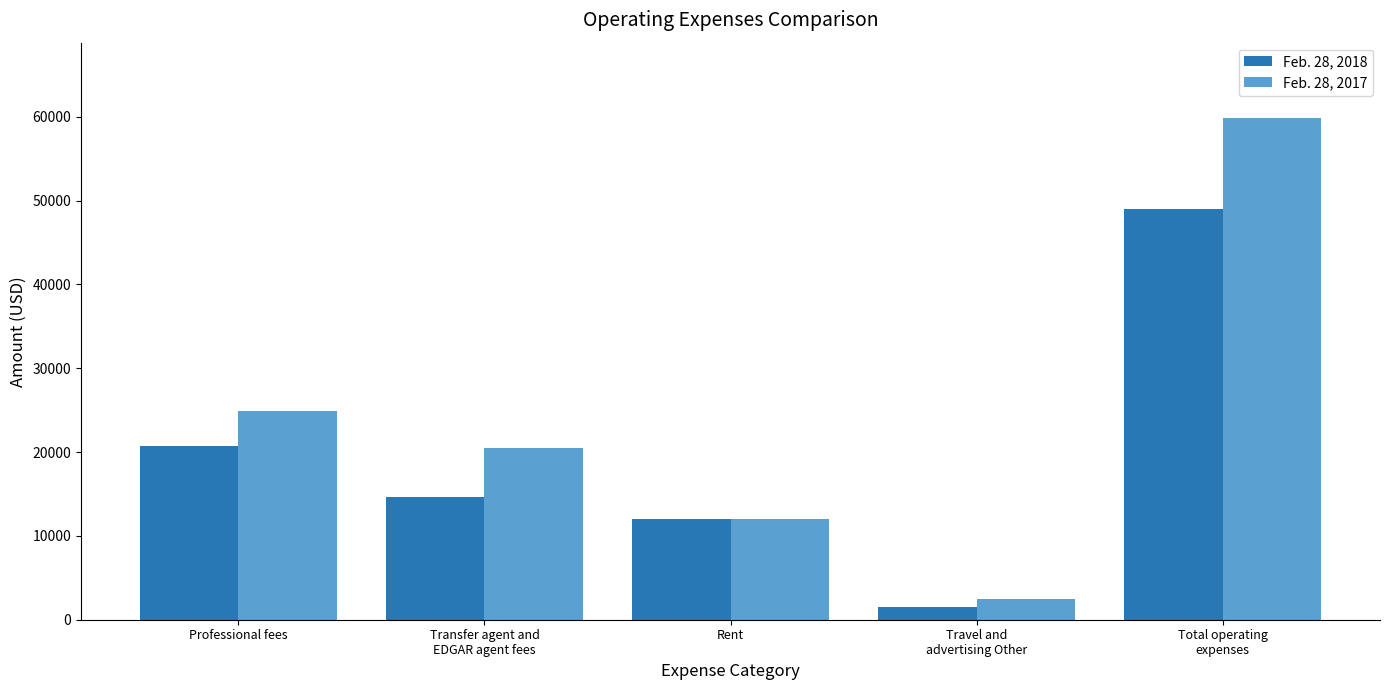

How many bars are there in each group?

2